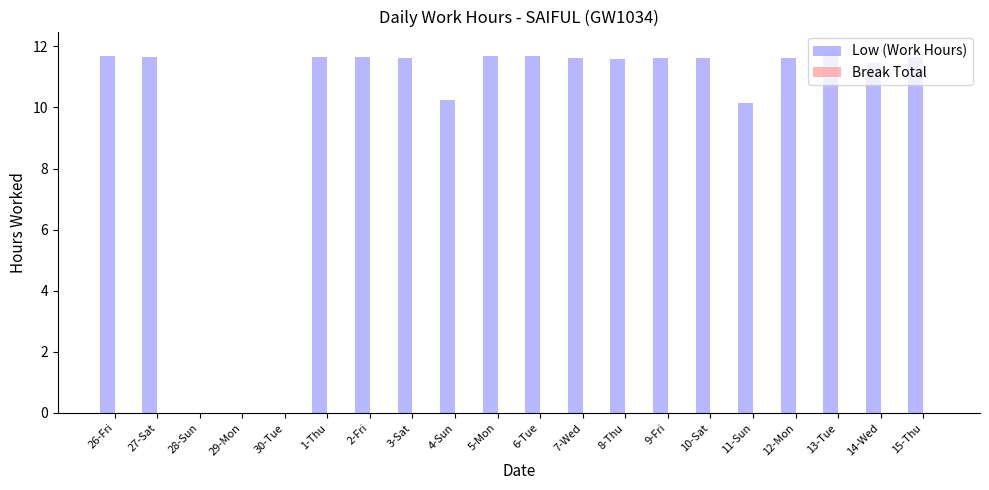

Are the bars horizontal?

No